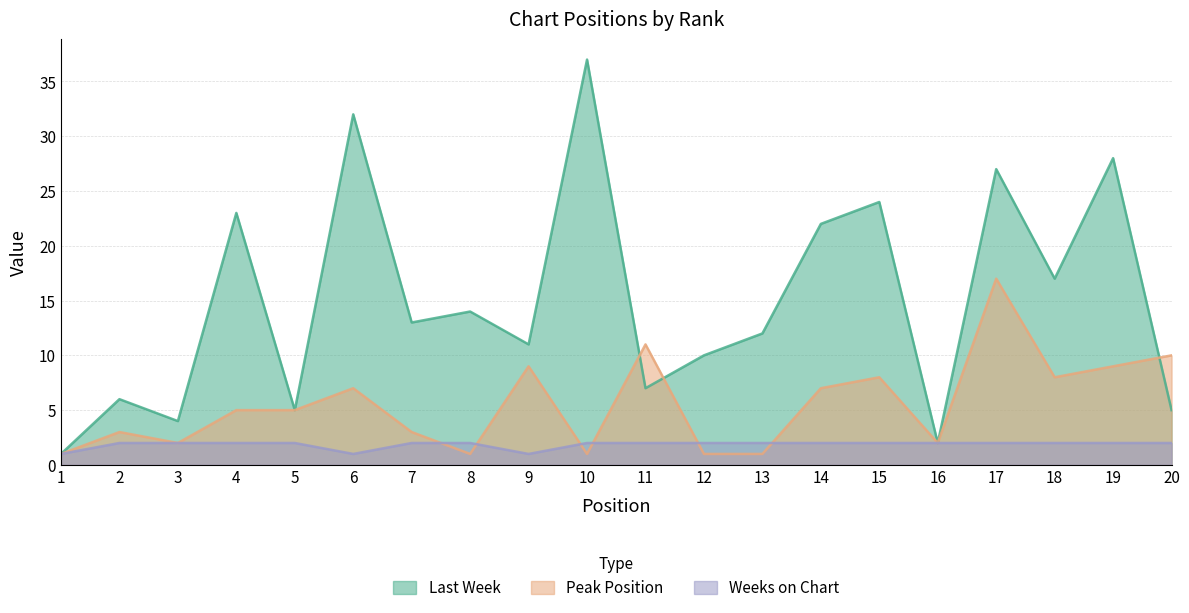

What are all the series names shown in the legend?

Last Week, Peak Position, Weeks on Chart